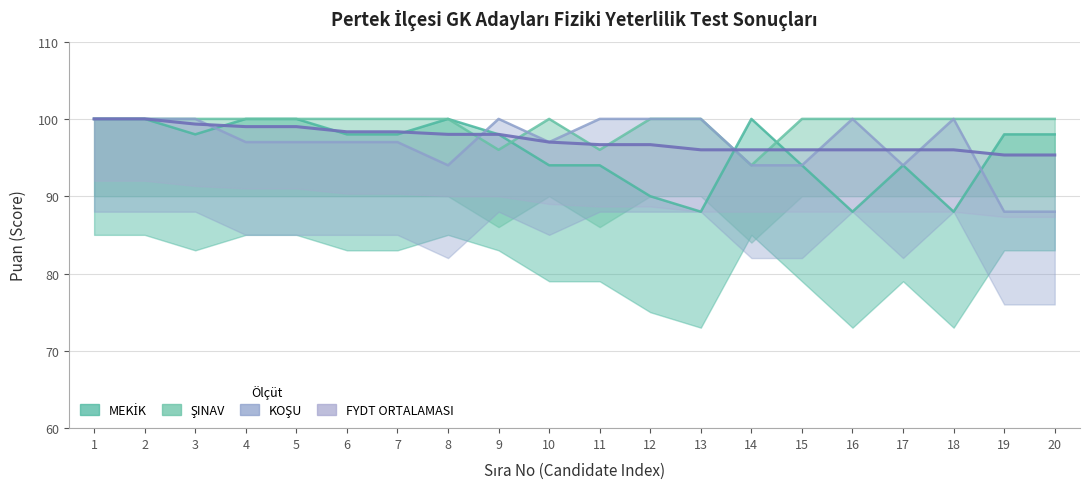

At how many categories does at least one series exceed 95?

20